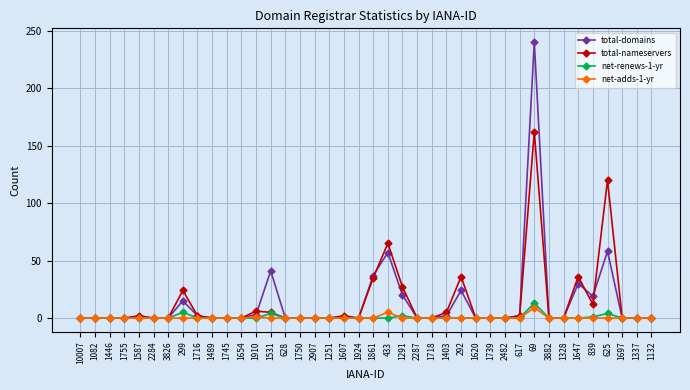

At which category is the sum across all series the highest?

69